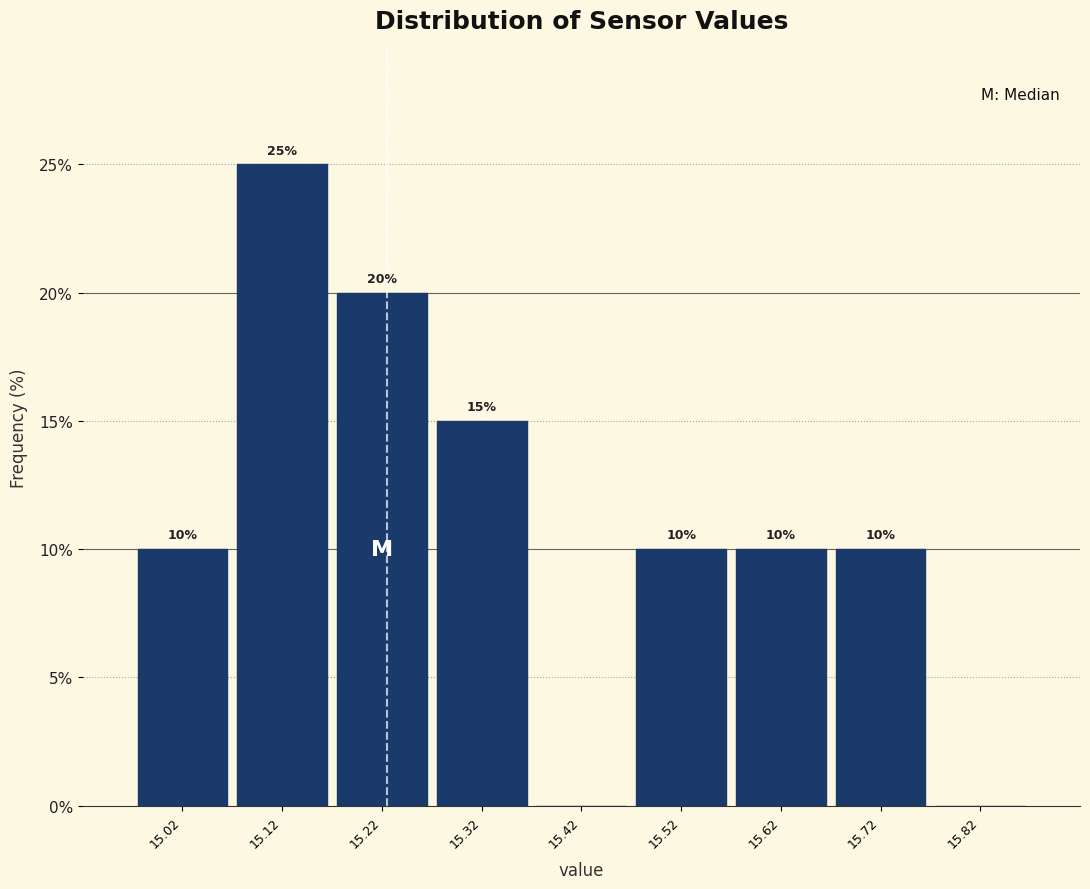

Over which range of the x-axis is the bar tallest?

15.07 to 15.17